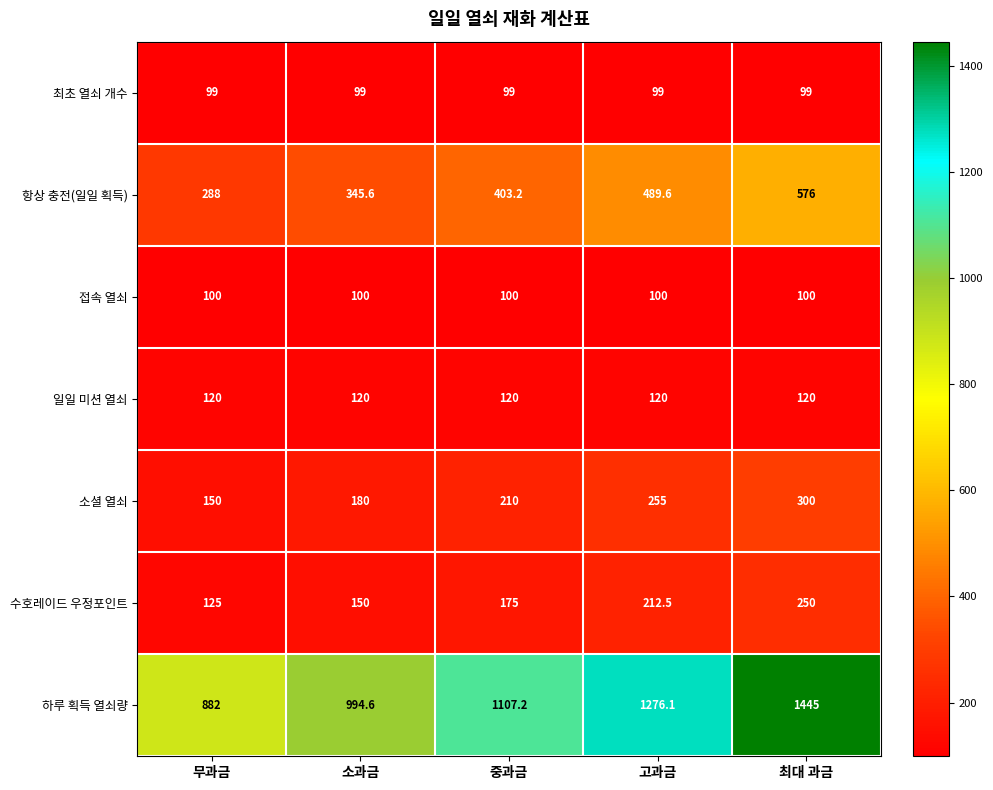

Rank the series by their maximum value, from lowest to highest.

최초 열쇠 개수, 접속 열쇠, 일일 미션 열쇠, 수호레이드 우정포인트, 소셜 열쇠, 항상 충전(일일 획득), 하루 획득 열쇠량